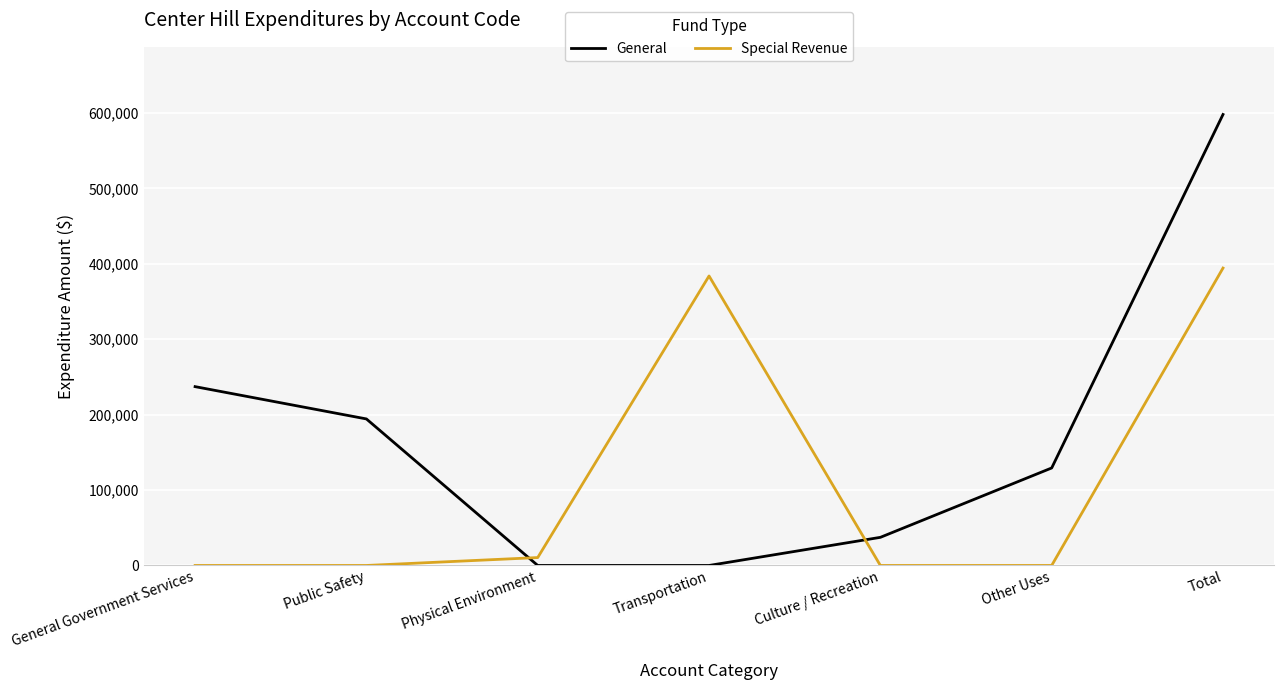

After their last crossing, which series has the higher values: General or Special Revenue?

General